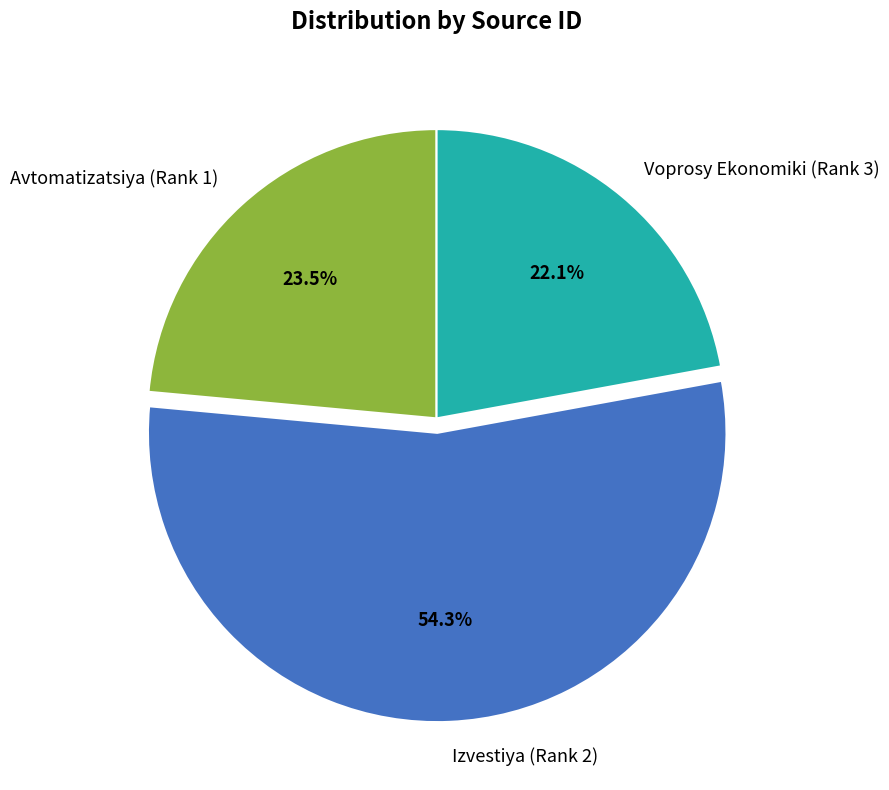

How many segments does this pie chart have?

3